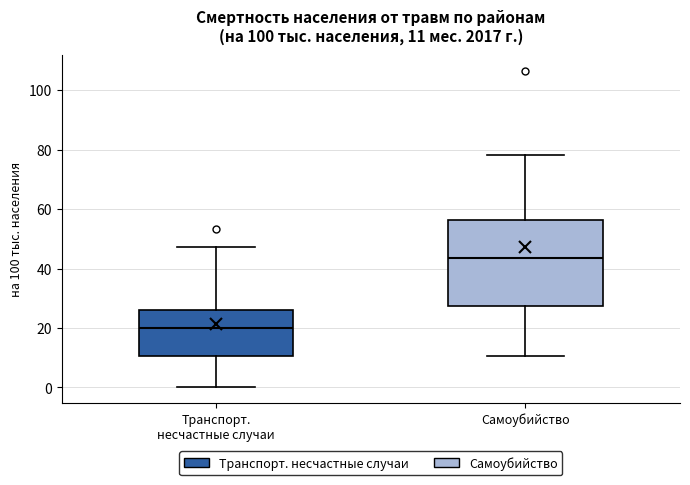

Which box's median line is the lowest?

Транспорт. несчастные случаи